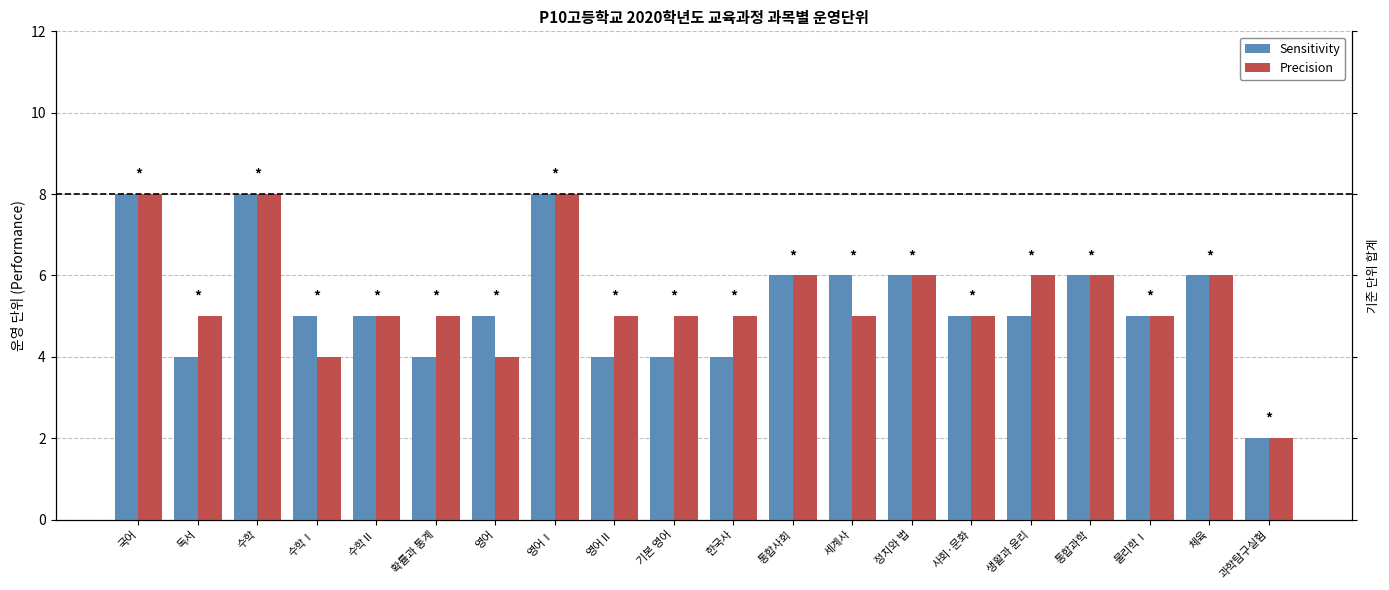

Is it true that Sensitivity equals 5 at 수학Ⅱ?

True